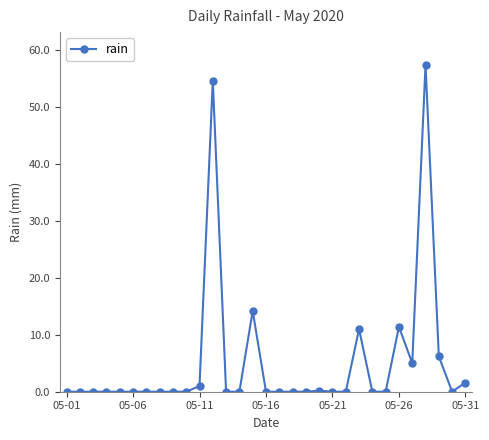

What is the average value?

5.2